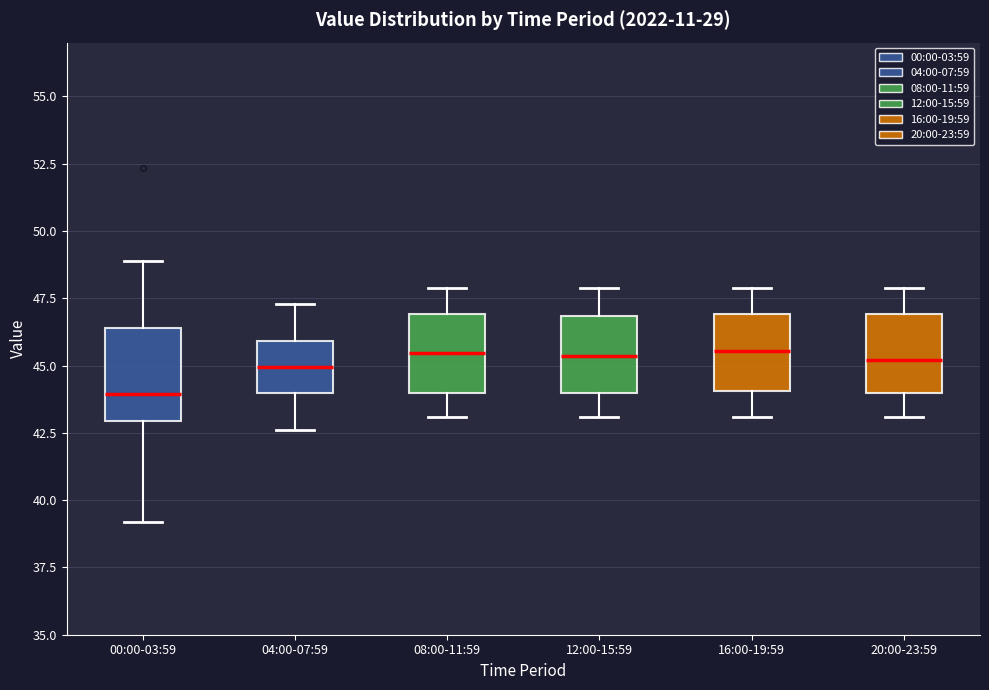

Where is the upper edge of the box for 08:00-11:59 on the y-axis? The values are not printed on the chart, so give them approximately, as read against the axis.

47.0